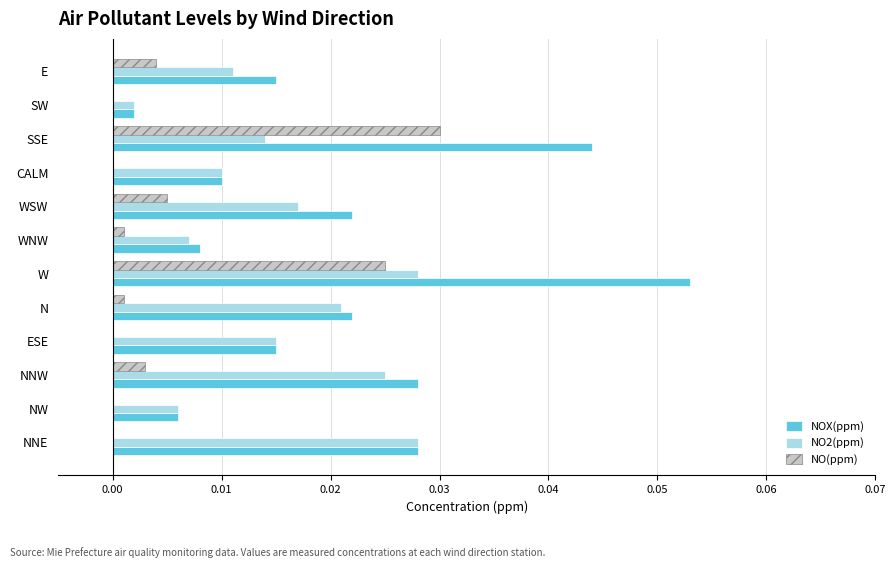

What are all the series names shown in the legend?

NOX(ppm), NO2(ppm), NO(ppm)